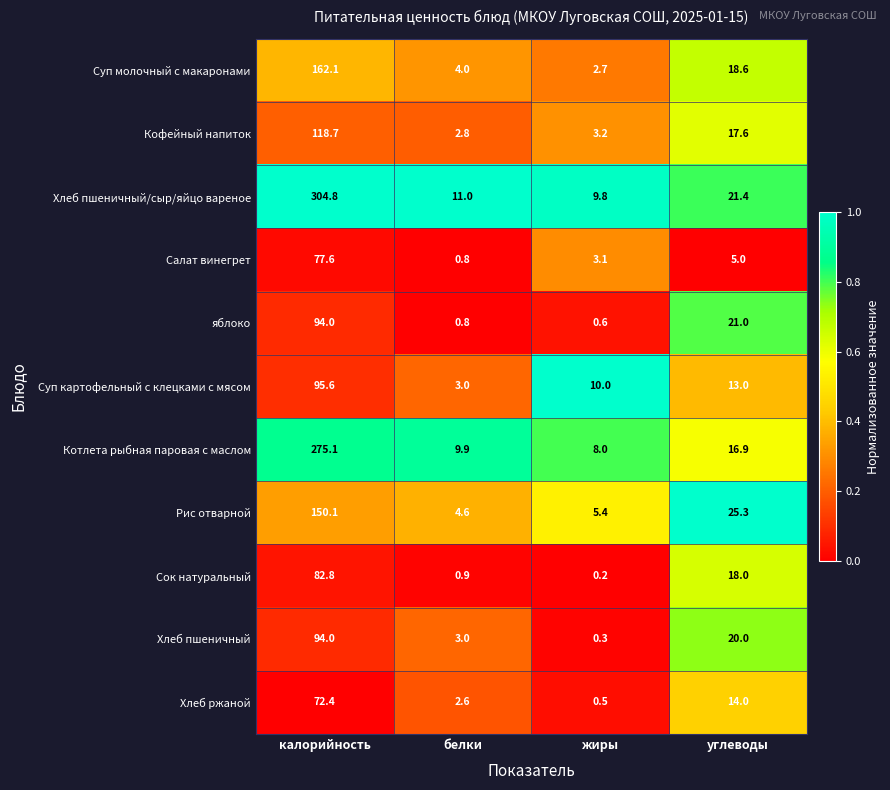

What is the total value across all series at белки?

43.4